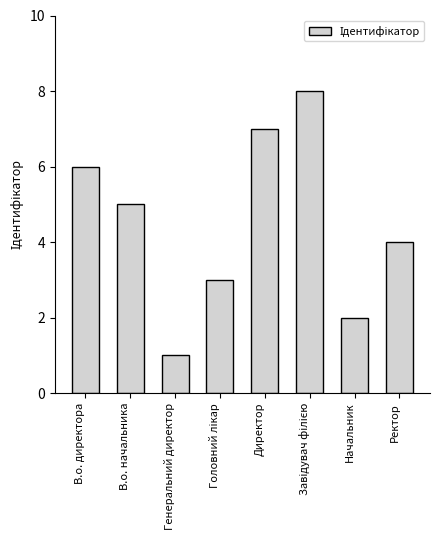

What is the difference between the second highest and minimum values?

6